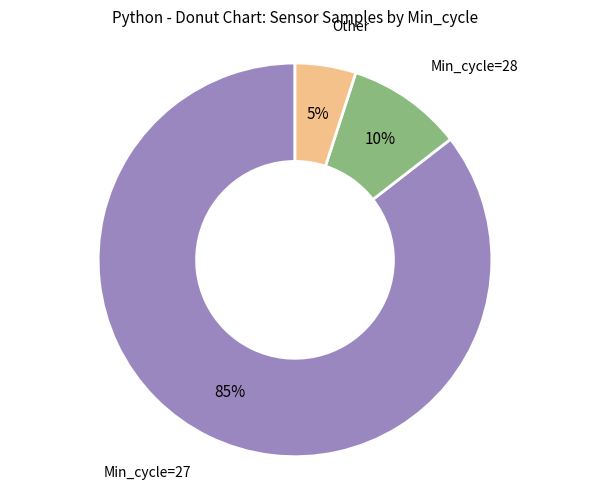

To the nearest percent, what is the average slice percentage?

33%